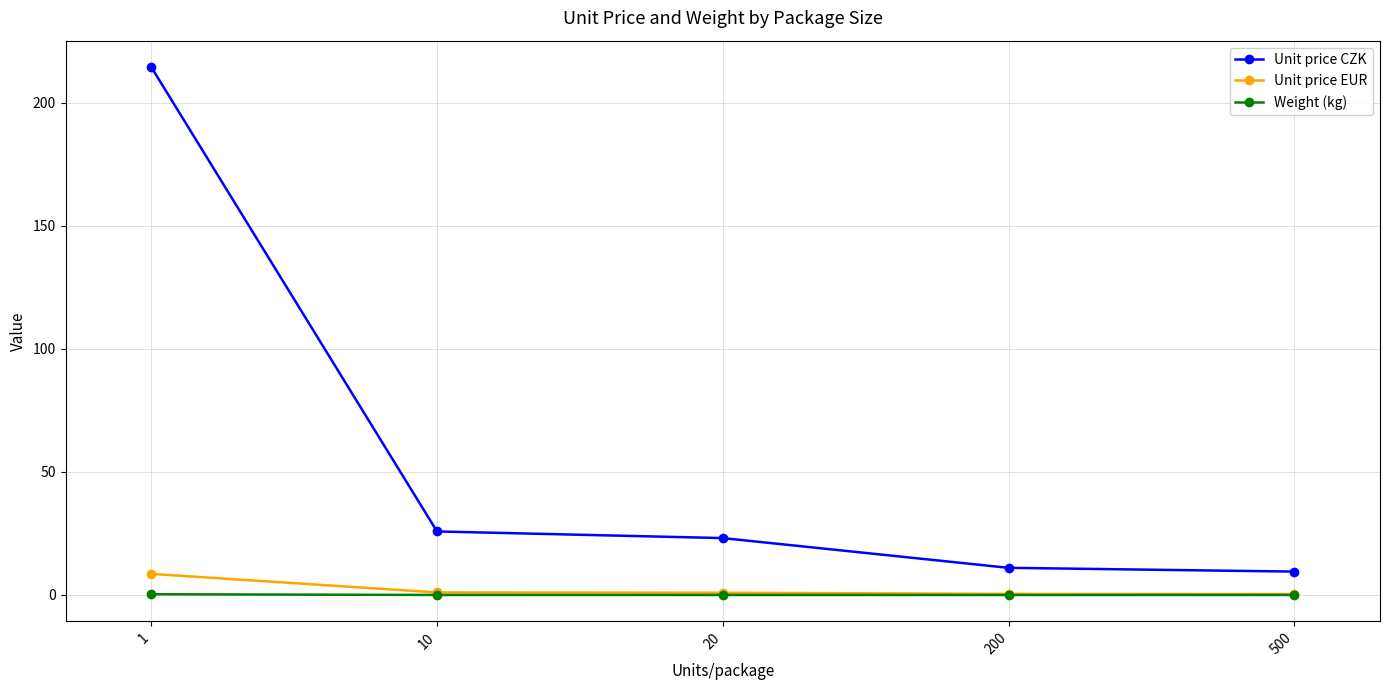

What is the maximum value shown in the chart?

214.6